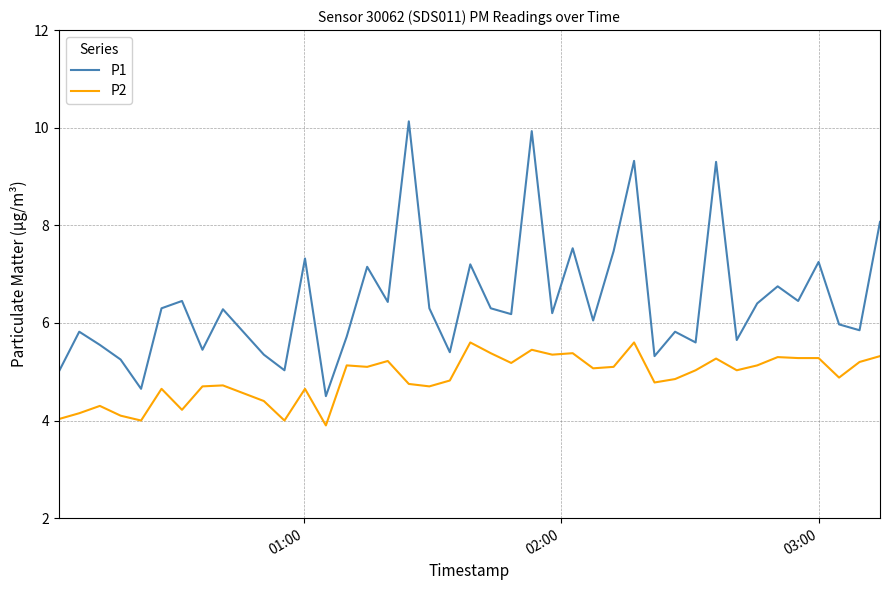

Which series has the largest total across all categories?

P1